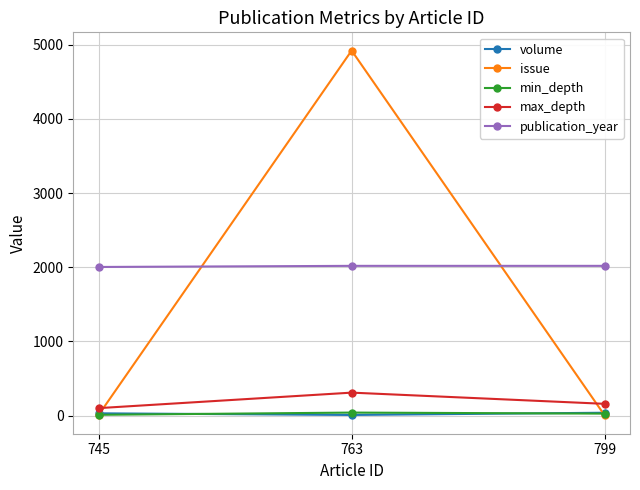

What is the maximum value for publication_year?

2018